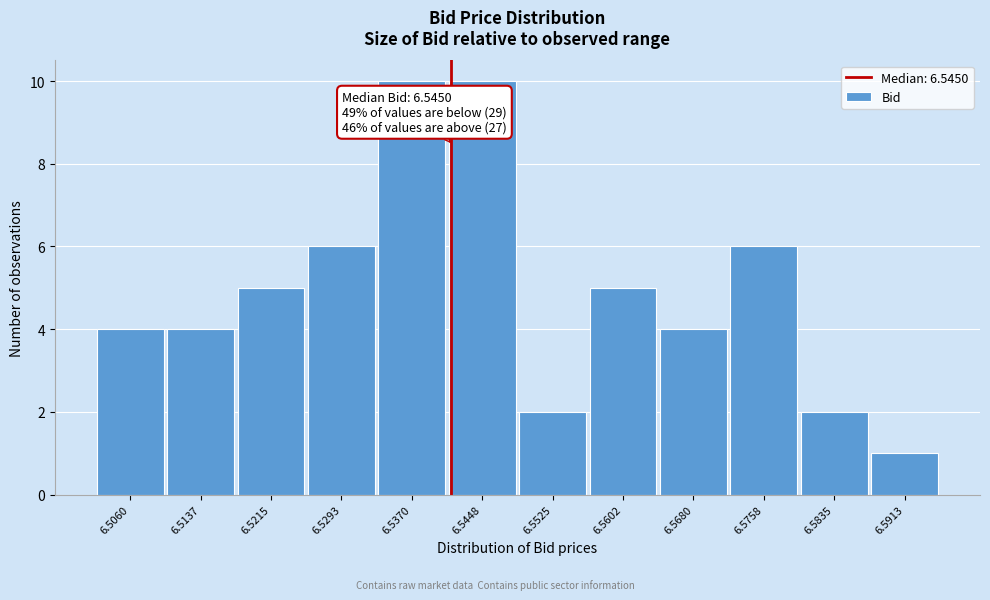

Reading left to right, extract all data points from this chart.

6.5060=4	6.5137=4	6.5215=5	6.5293=6	6.5370=10	6.5448=10	6.5525=2	6.5602=5	6.5680=4	6.5758=6	6.5835=2	6.5913=1